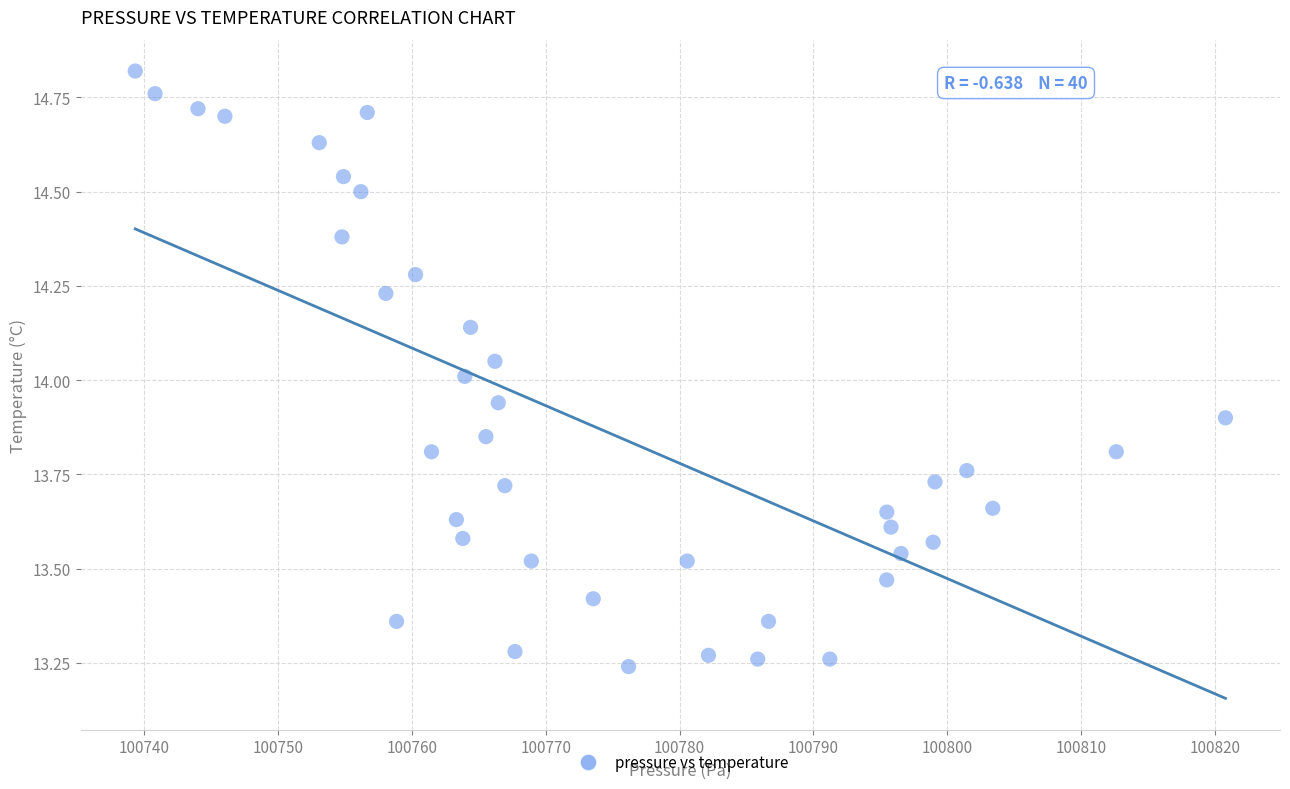

What is the range of X values (max minus min)?

81.5